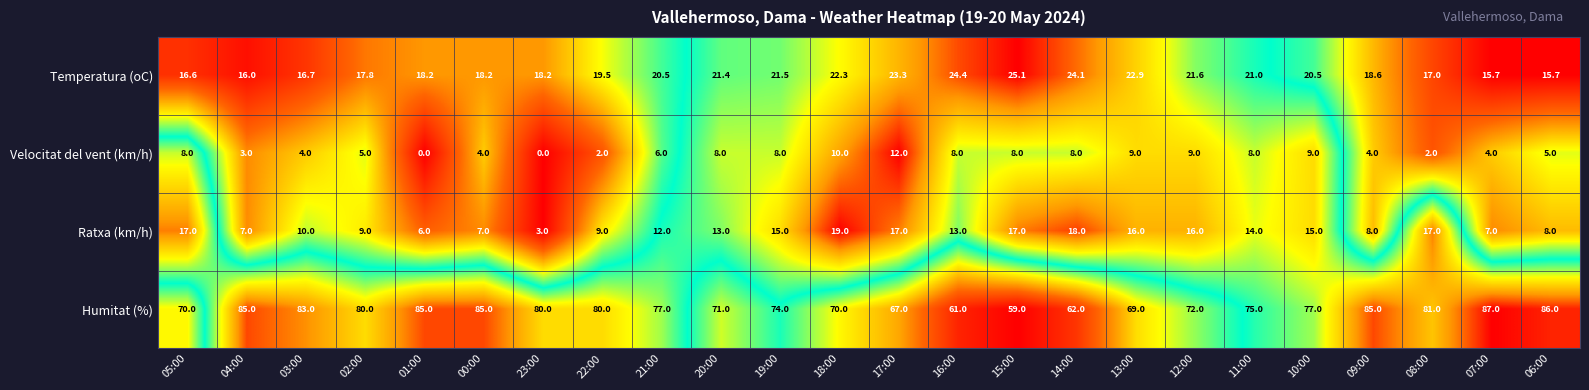

At which label is Temperatura (oC) closest to 20?

22:00